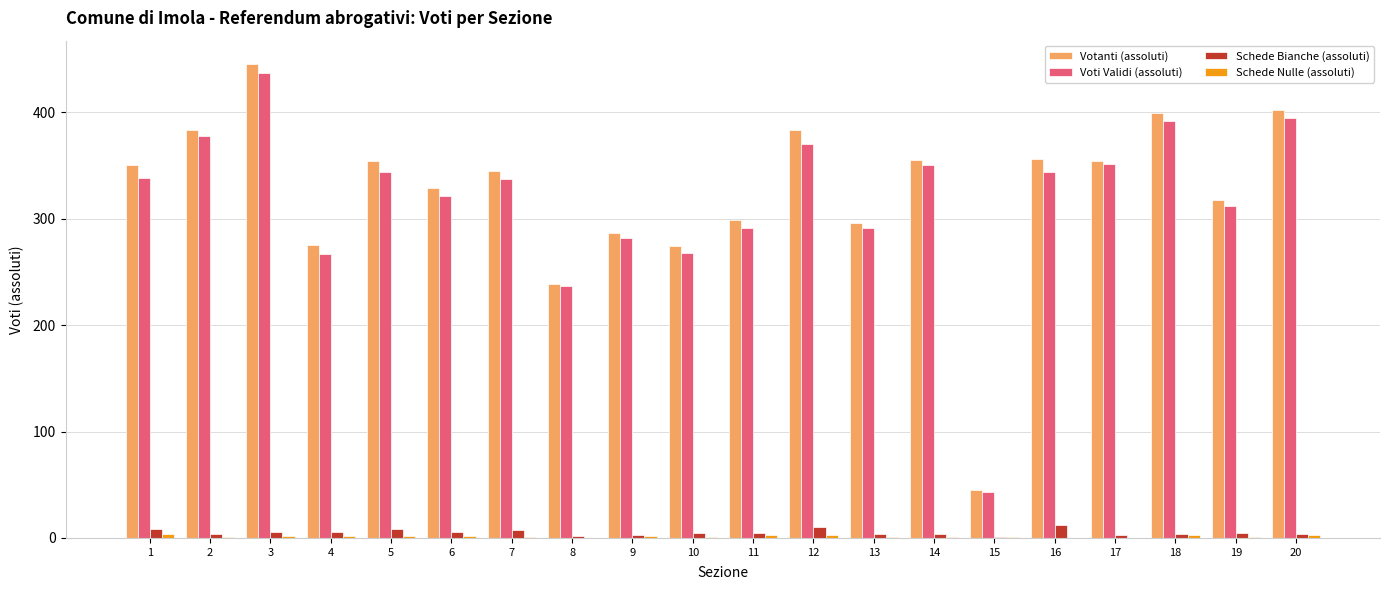

How many groups of bars are there?

20